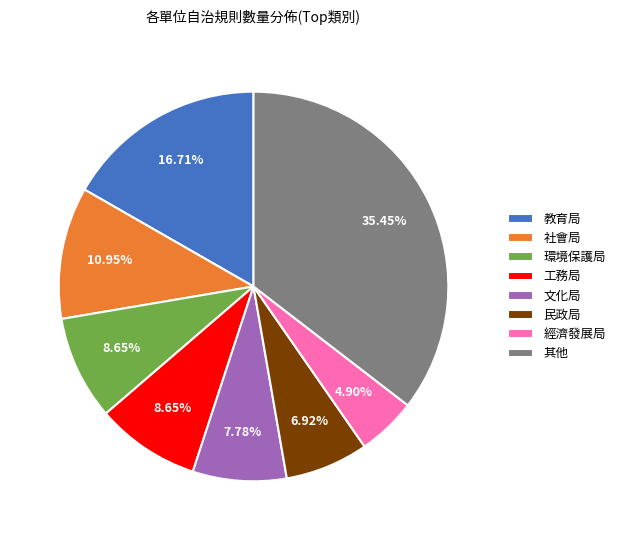

How many slices are in this pie chart?

8